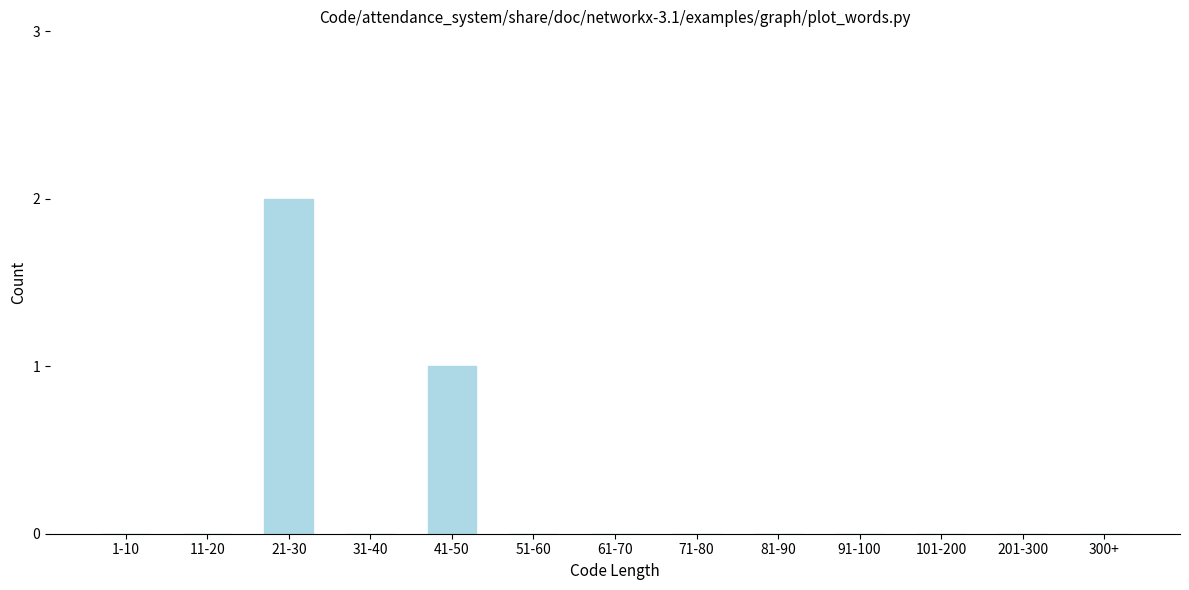

Reading left to right, extract all data points from this chart.

1-10=0	11-20=0	21-30=2	31-40=0	41-50=1	51-60=0	61-70=0	71-80=0	81-90=0	91-100=0	101-200=0	201-300=0	300+=0